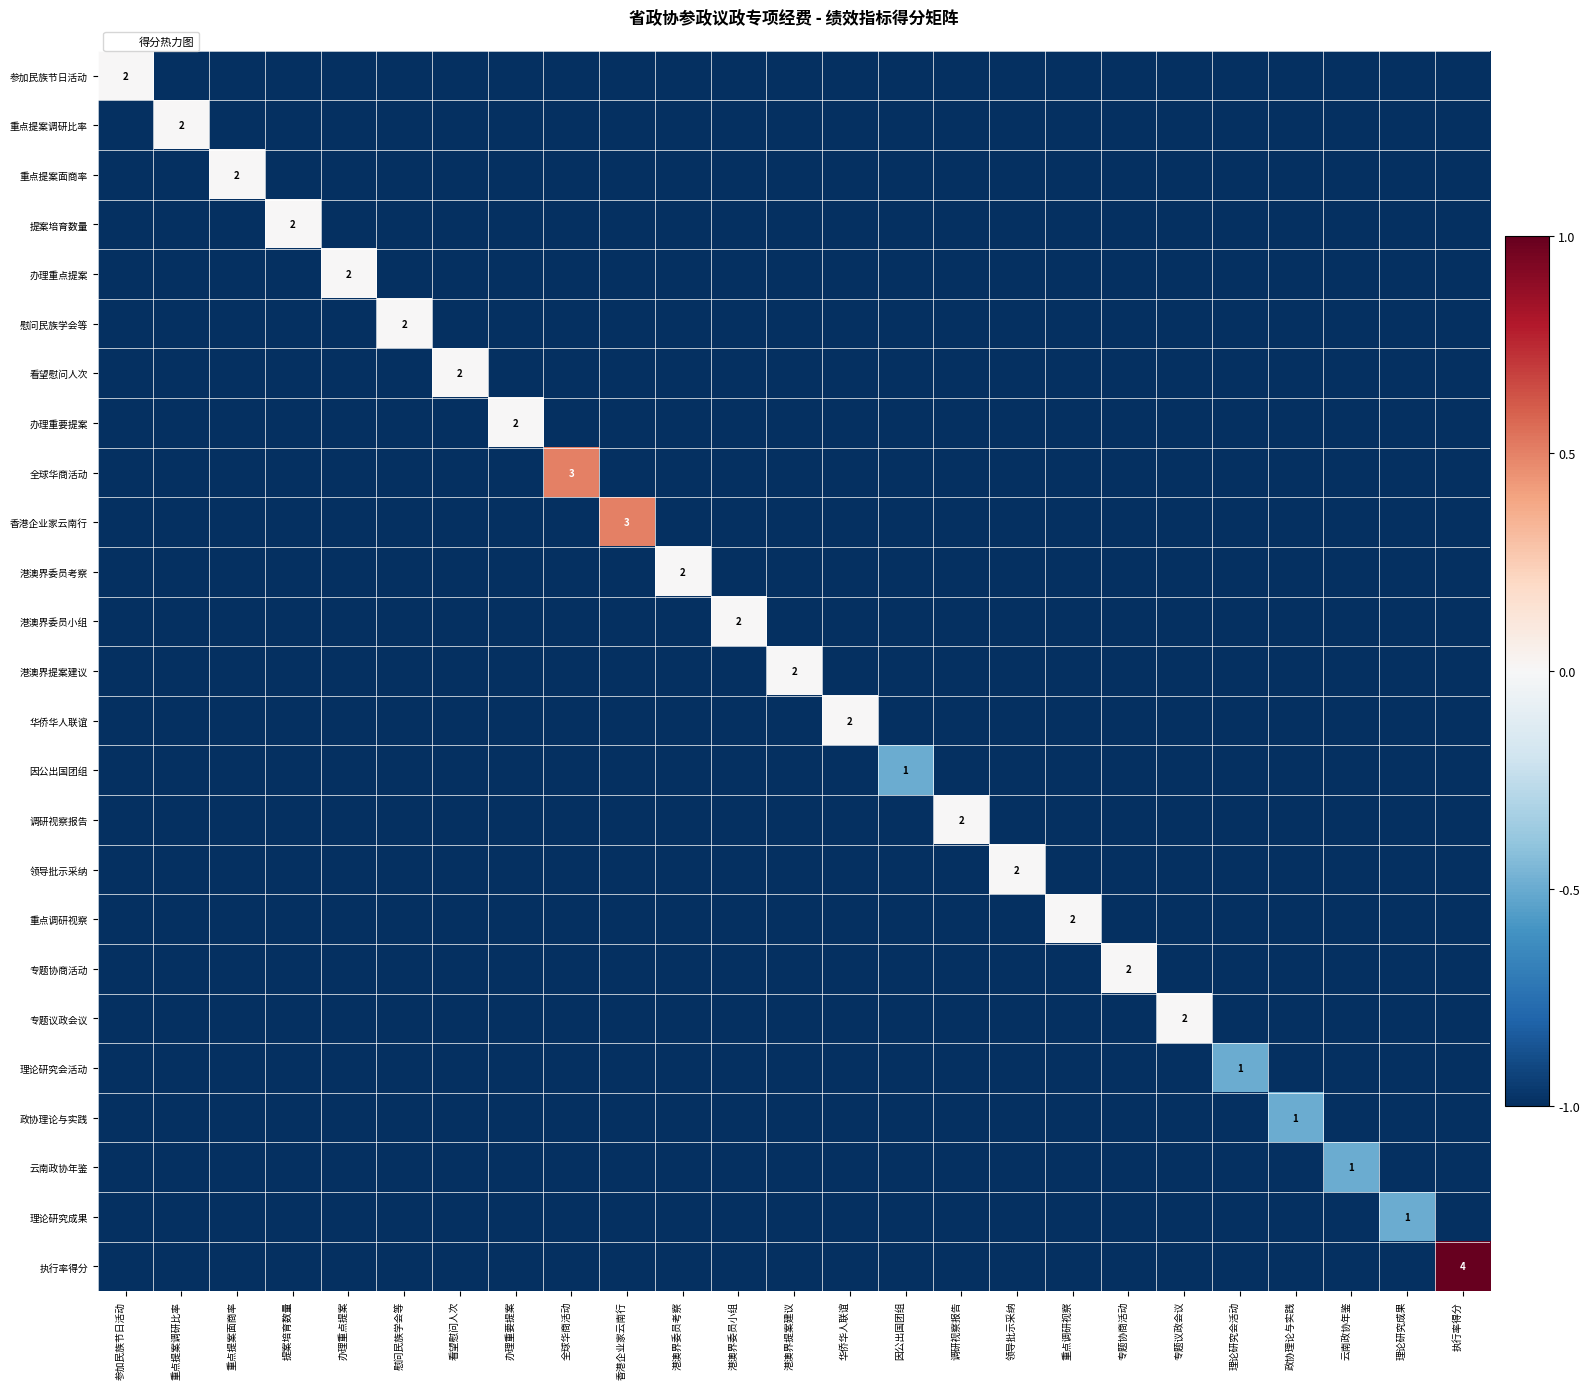

What is the sum of all 专题议政会议 values?

-24.0